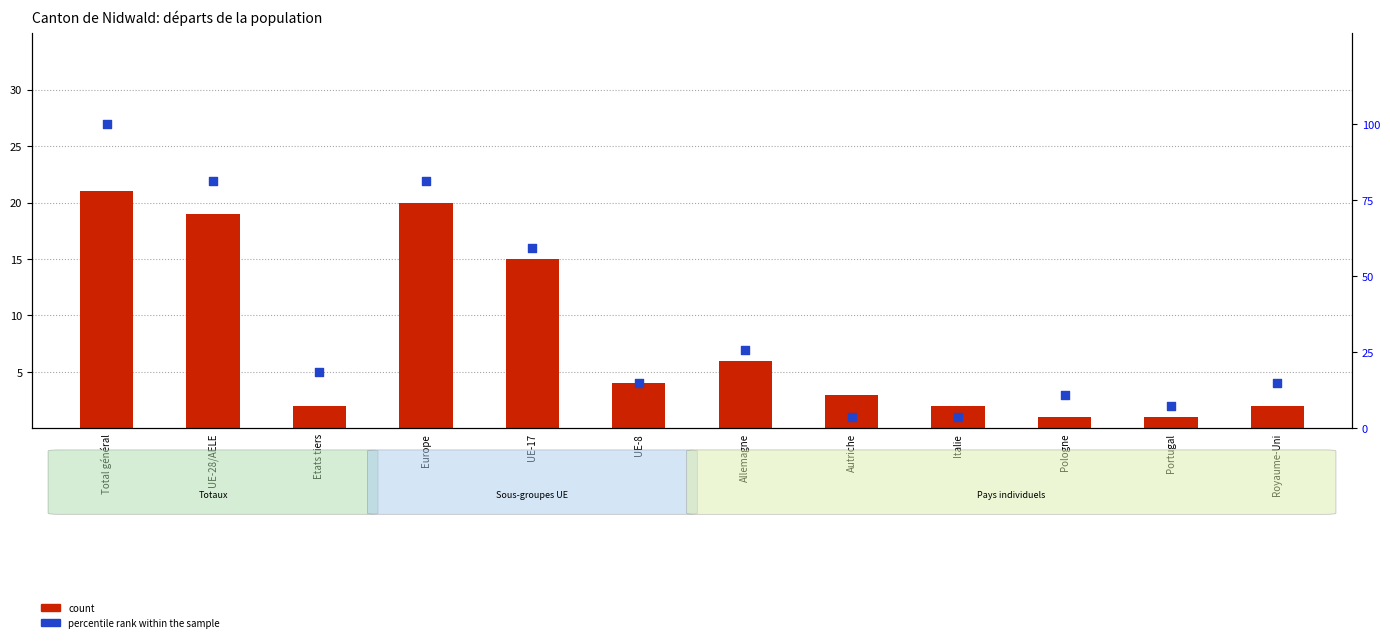

What are all the series names shown in the legend?

count, percentile rank within the sample